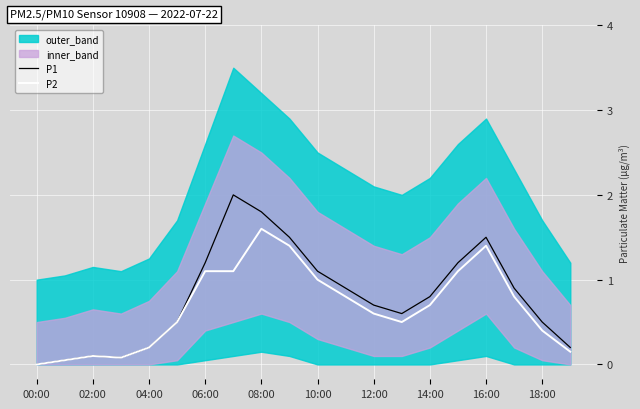

Which category has the lowest value across all series?

00:00